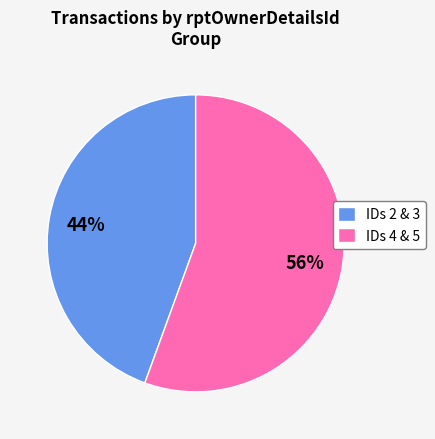

What percentage is the IDs 2 & 3 slice, to the nearest percent?

44%